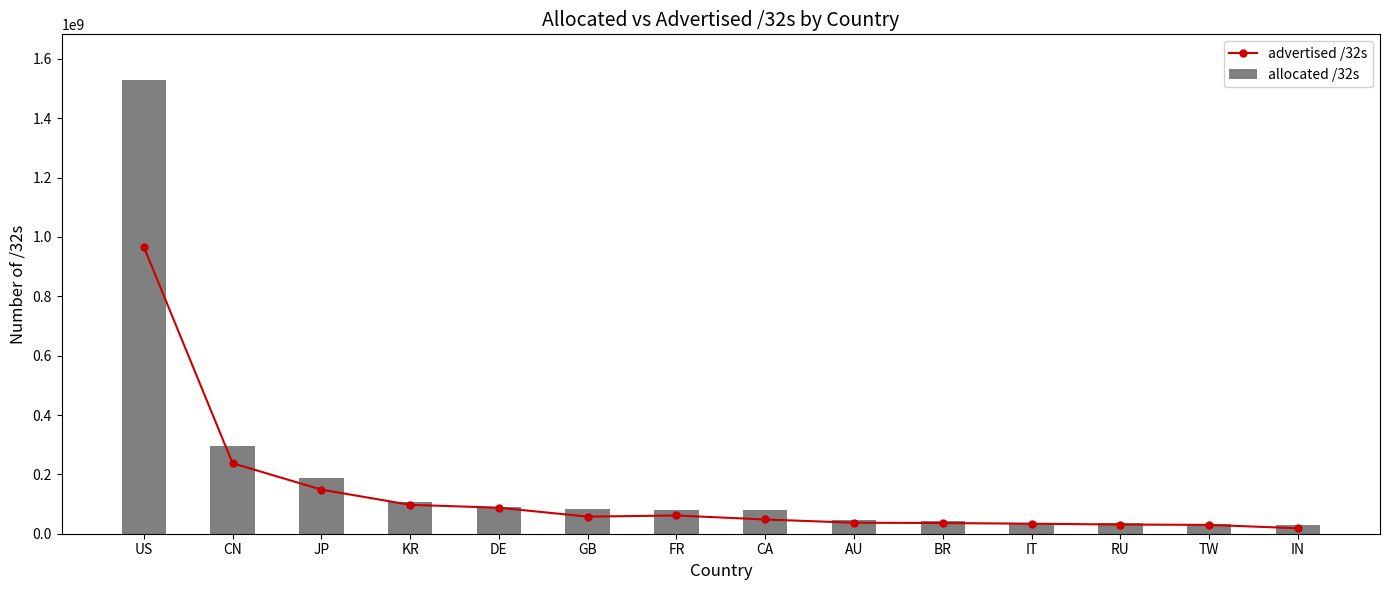

What is the value of the allocated /32s bar at the 12th from the left?

35139848